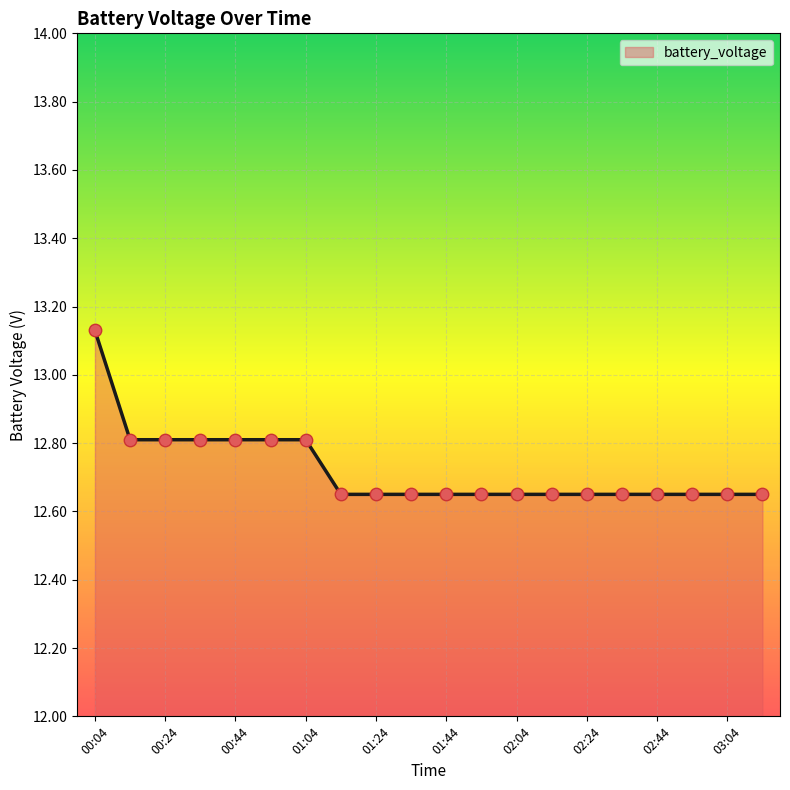

What is the difference between the maximum and minimum values?

0.5